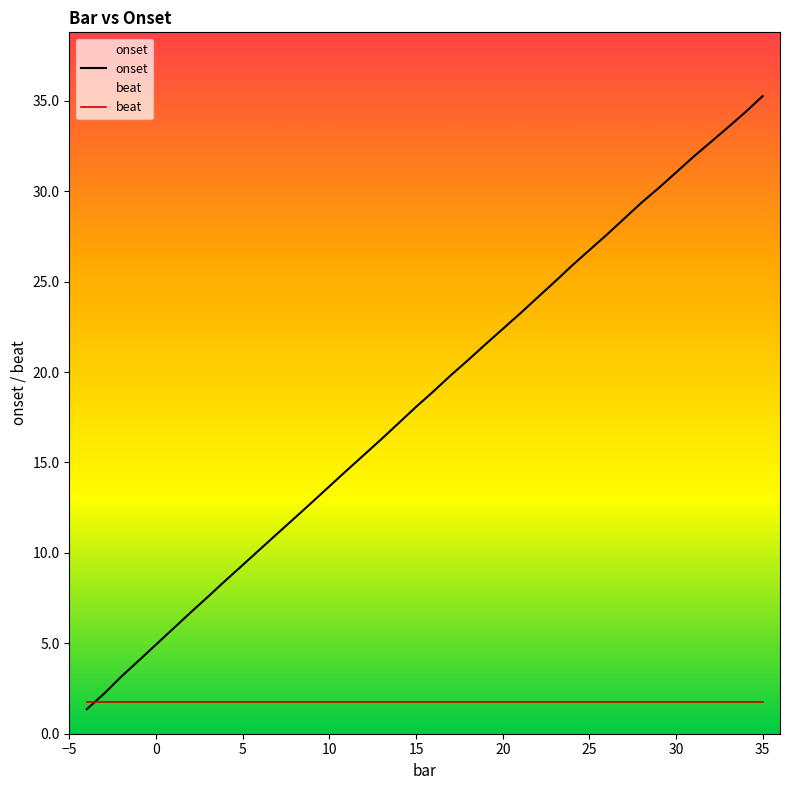

Between 20 and 30, which series saw the biggest shift?

onset